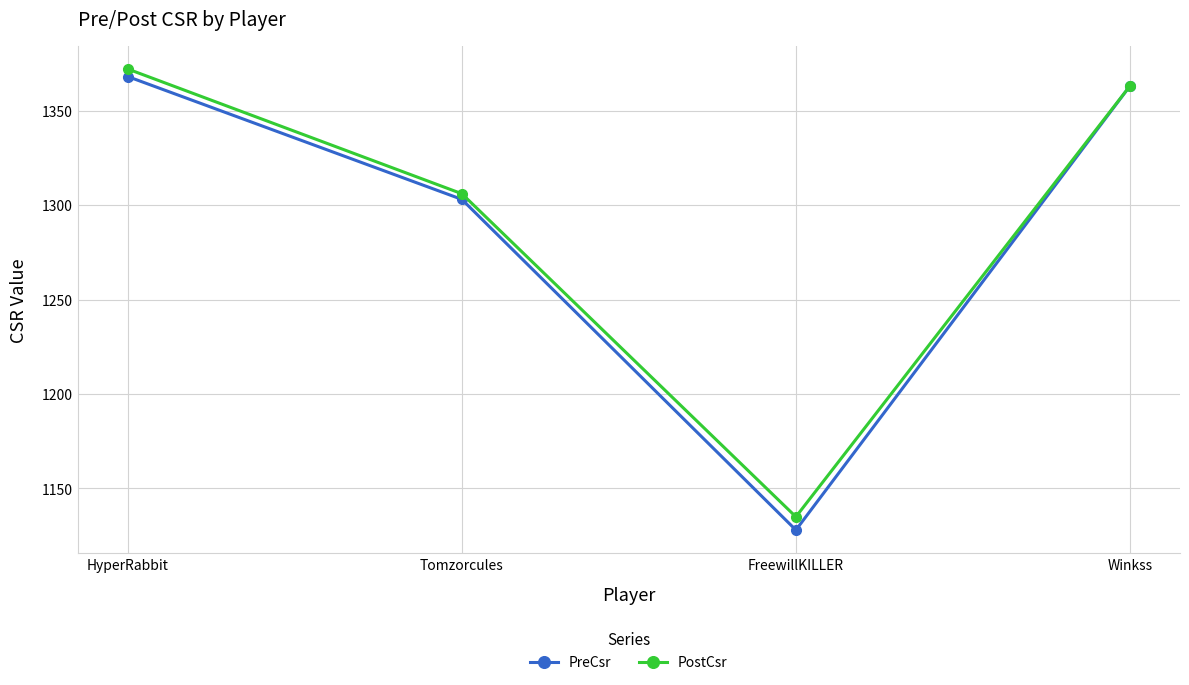

What is the value of the PostCsr point at the 4th from the left?

1363